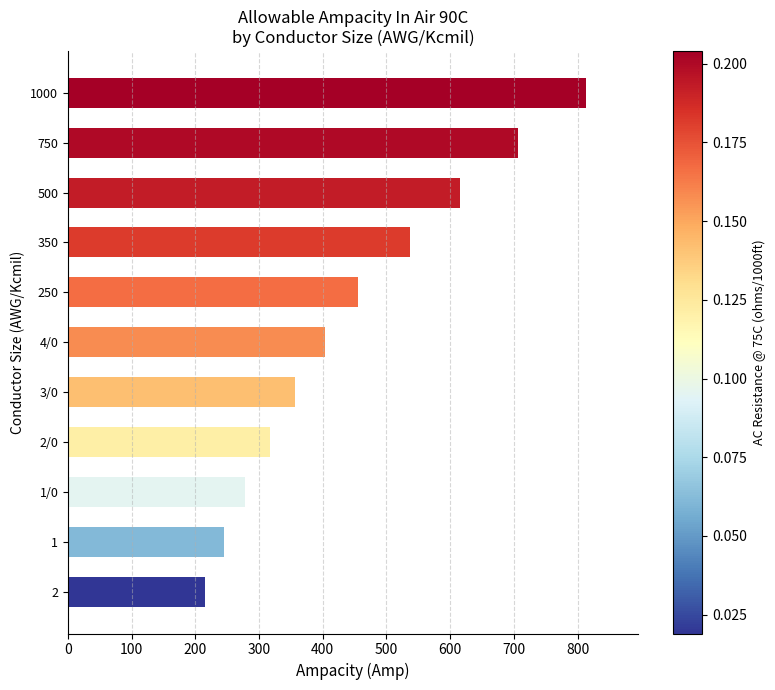

What is the sum of all values?

4944